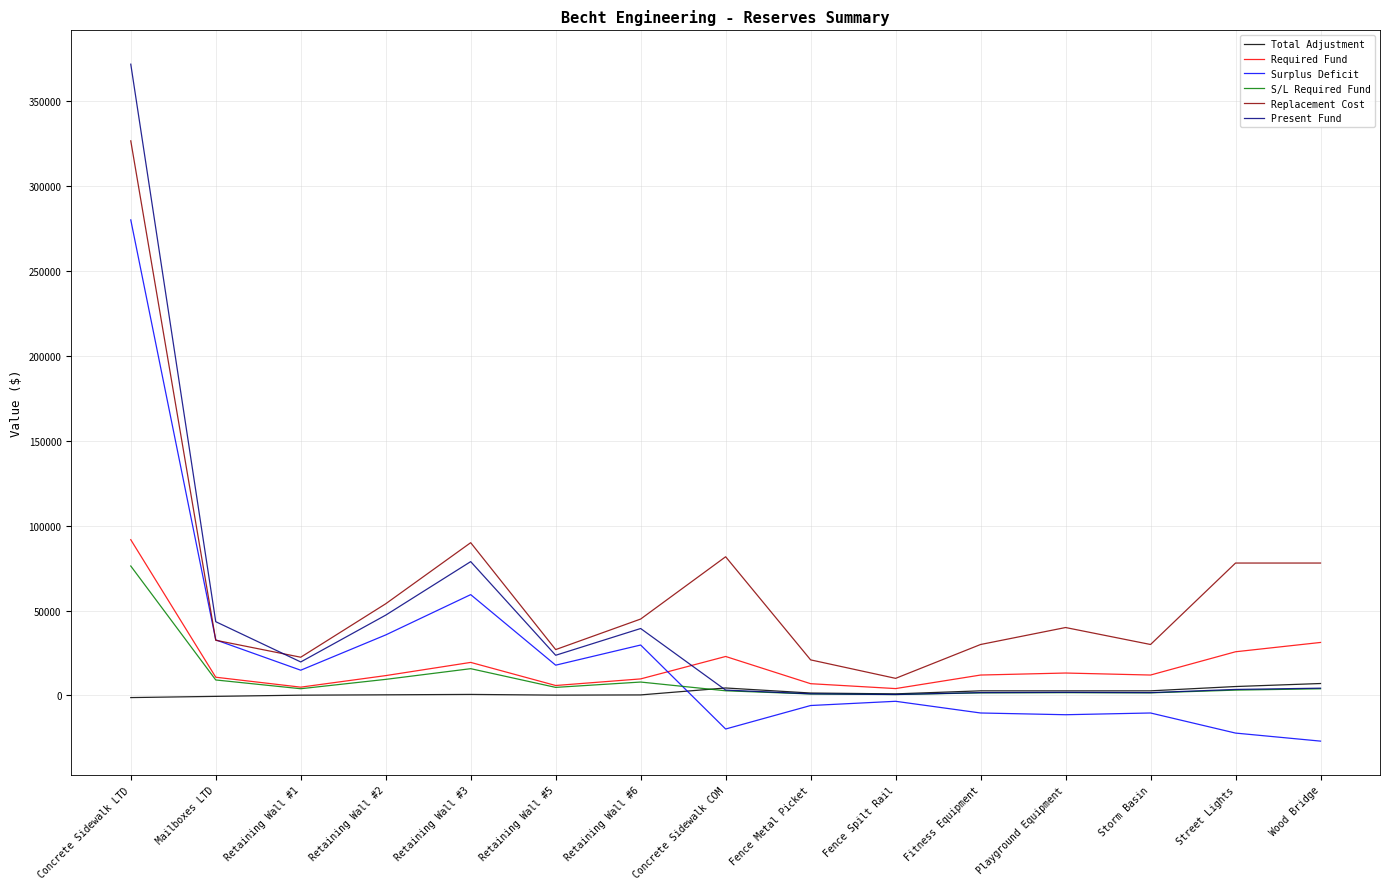

Between Mailboxes LTD and Playground Equipment, which series saw the biggest shift?

Surplus Deficit